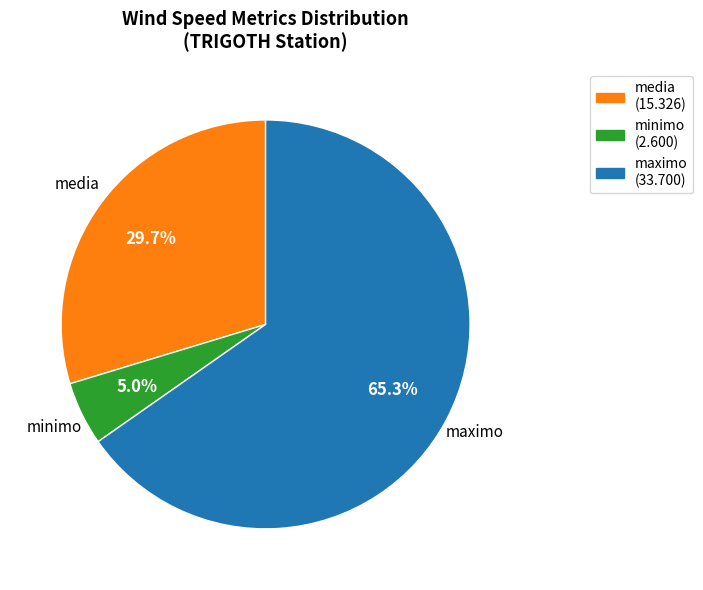

Between minimo and media, which is larger?

media